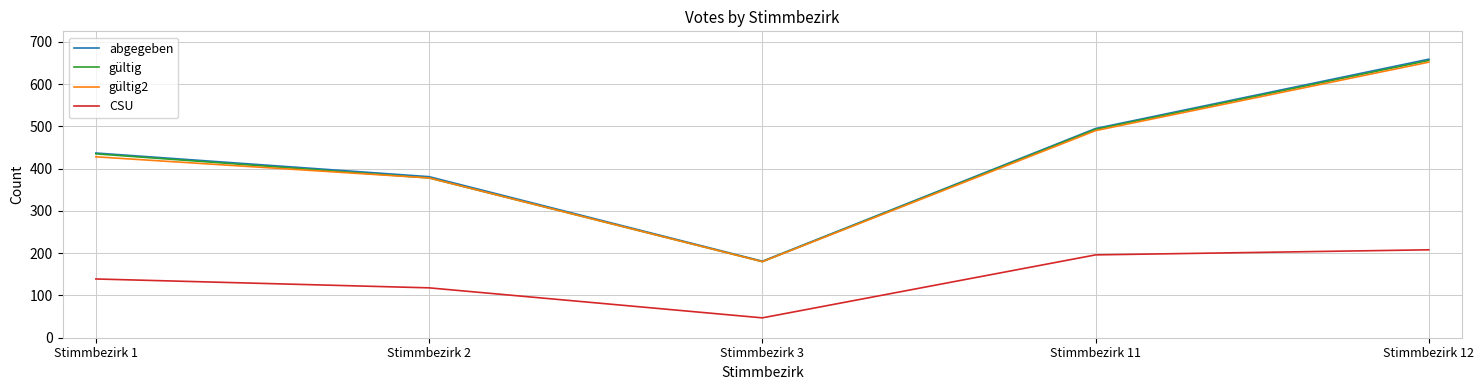

Where is gültig2 nearest to the value 416?

Stimmbezirk 1